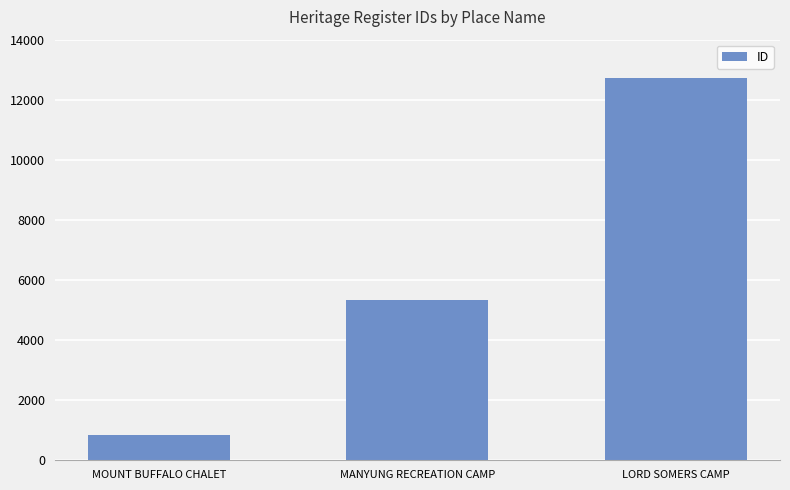

List the labels in order of value, largest first.

LORD SOMERS CAMP, MANYUNG RECREATION CAMP, MOUNT BUFFALO CHALET